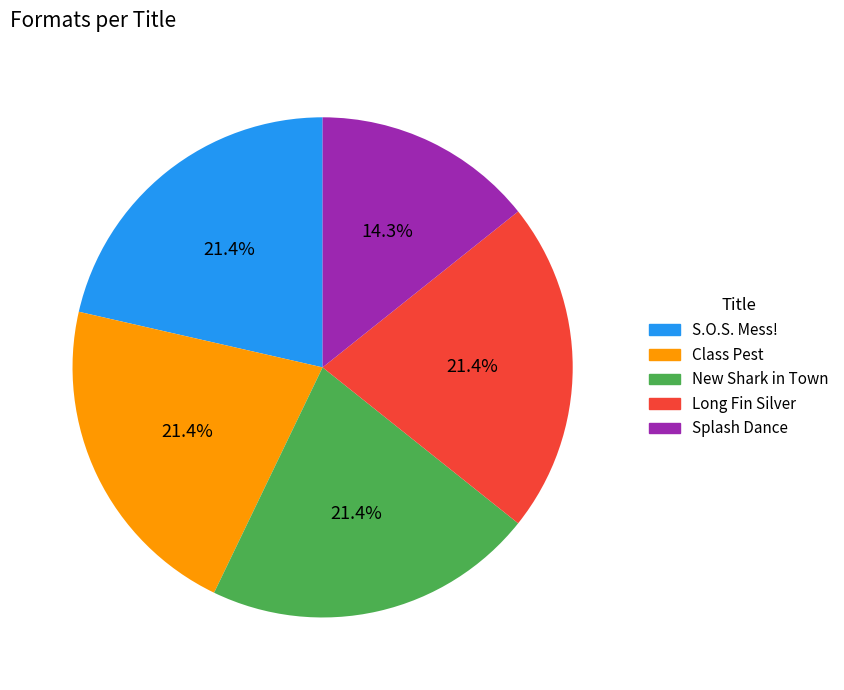

How many segments does this pie chart have?

5